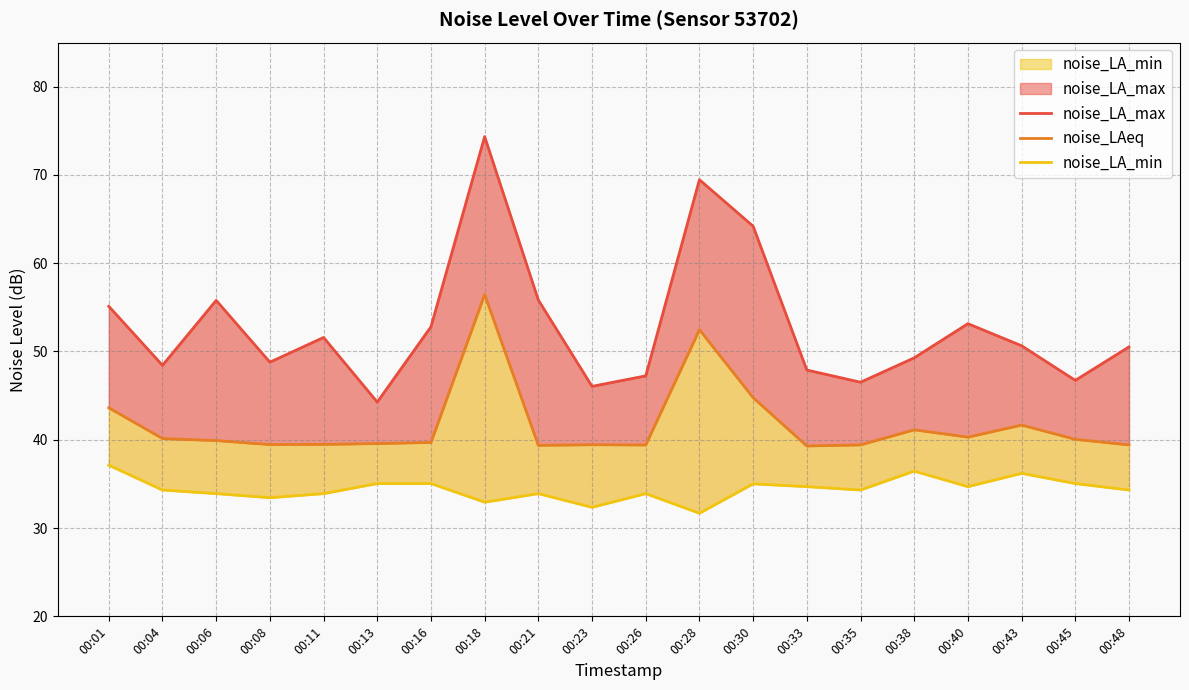

What is the value of the noise_LA_min point at the 3rd from the left?

33.9